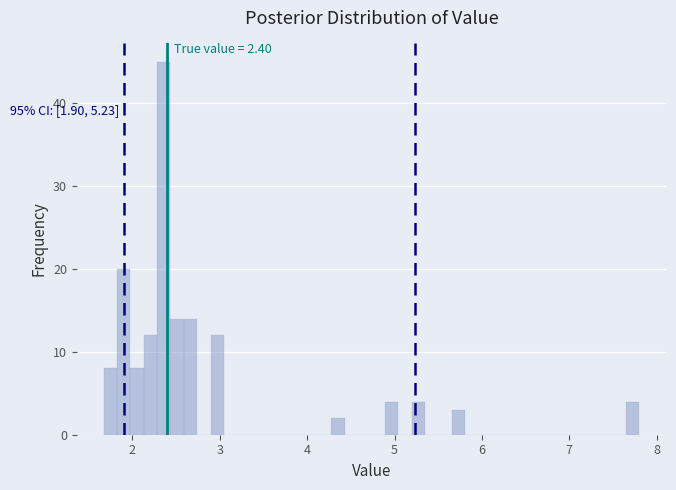

Around what value on the x-axis is the tallest bar? Give the approximate position of its centre, as read against the axis.

2.4